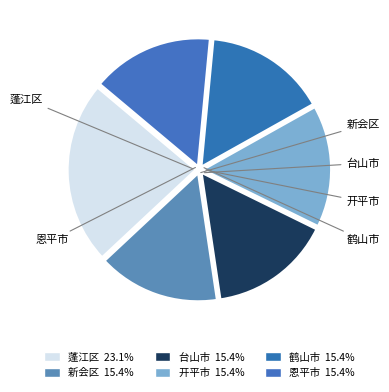

Approximately how many times larger is the value at 恩平市 compared to 新会区?

1.0